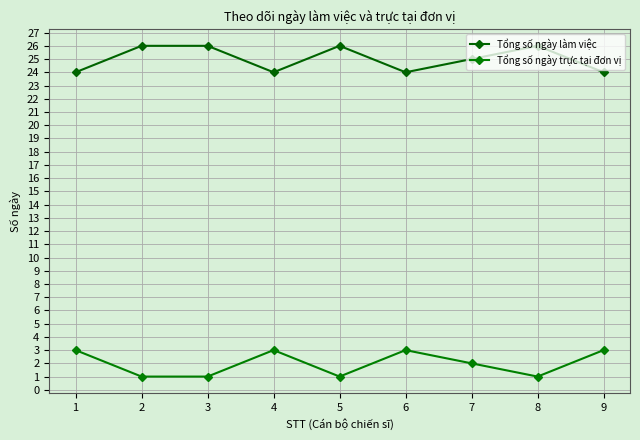

How many categories are shown in the chart?

9